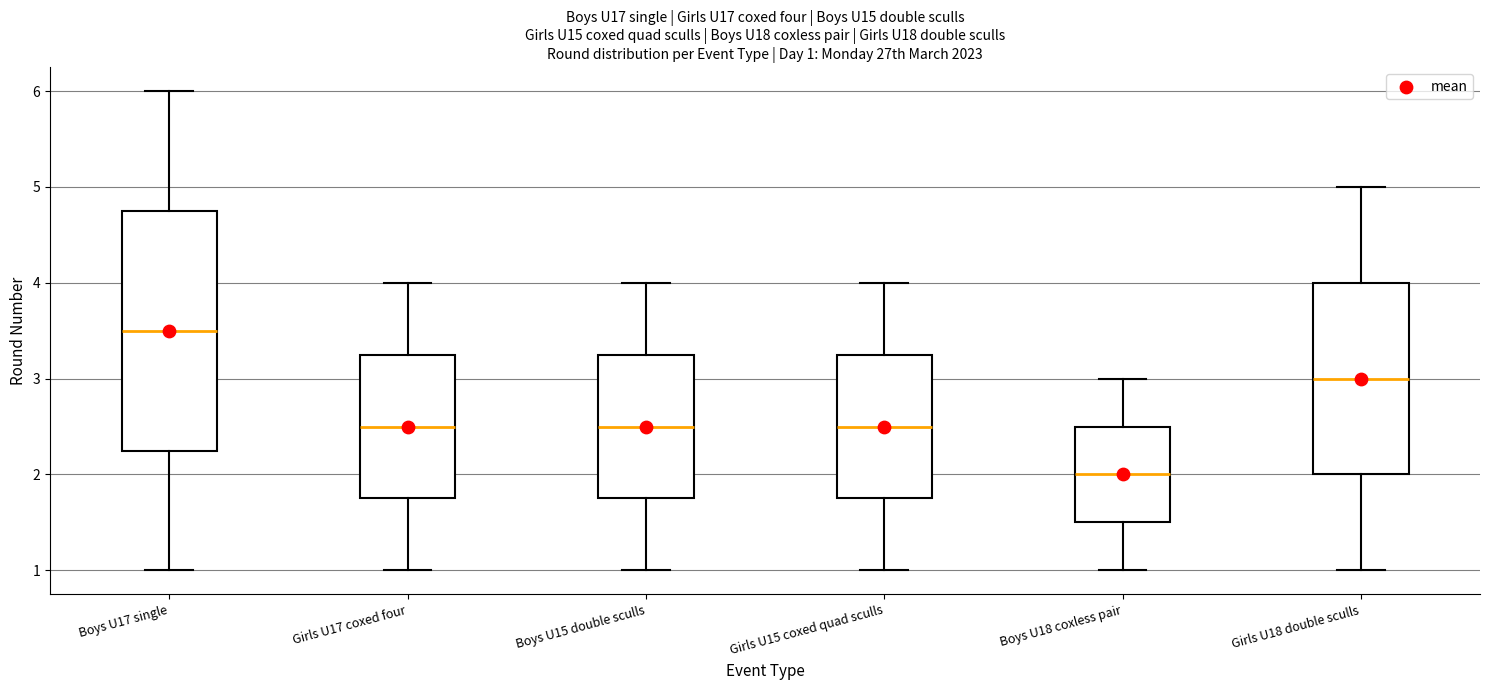

Comparing the boxes themselves (not the whiskers), which one is the tallest?

Boys U17 single